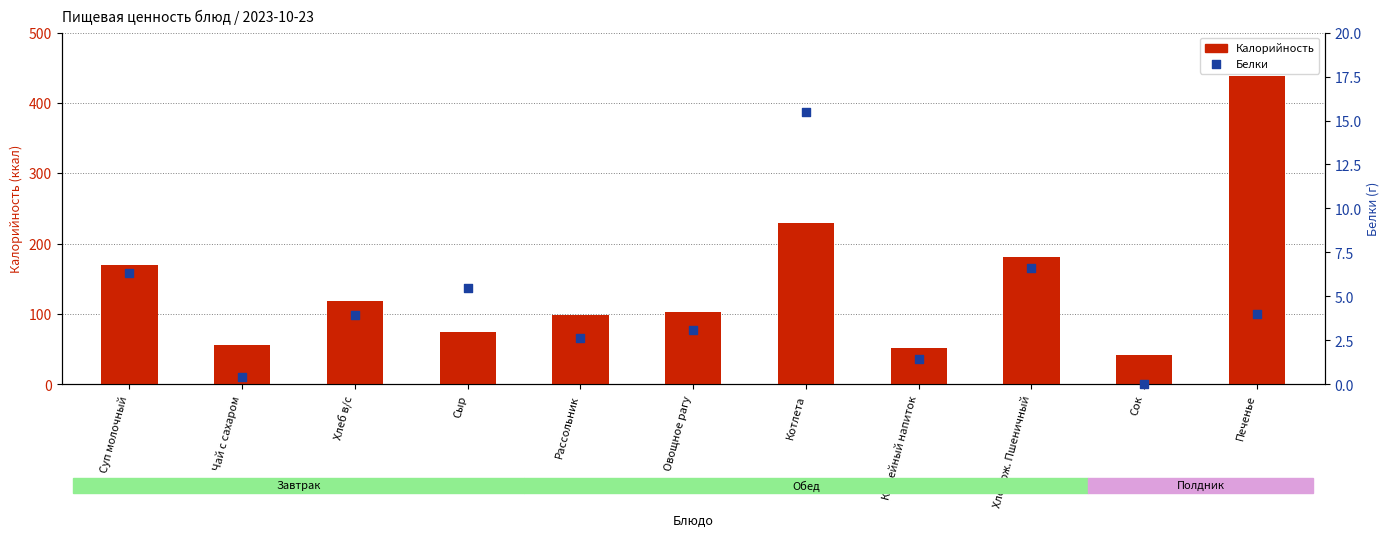

What are all the series names shown in the legend?

Калорийность, Белки